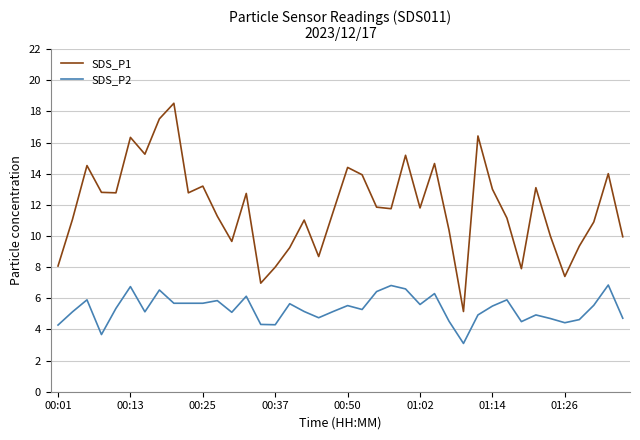

Which series has the widest spread of values?

SDS_P1